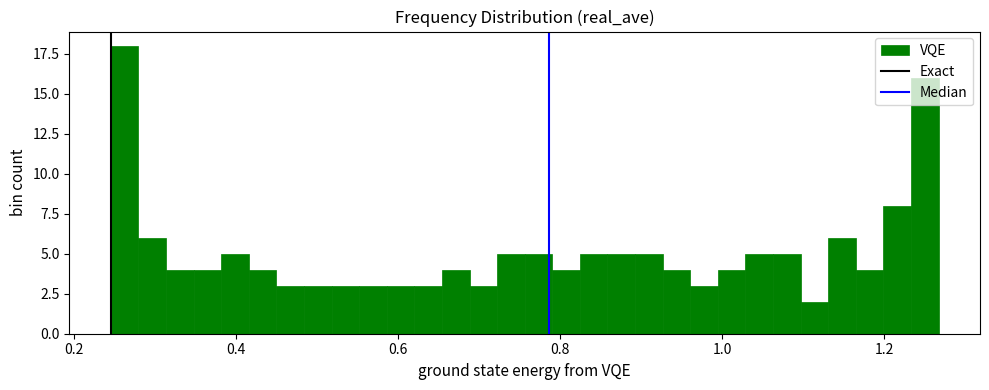

Read against the x-axis, roughly where is the centre of the tallest bar?

0.26